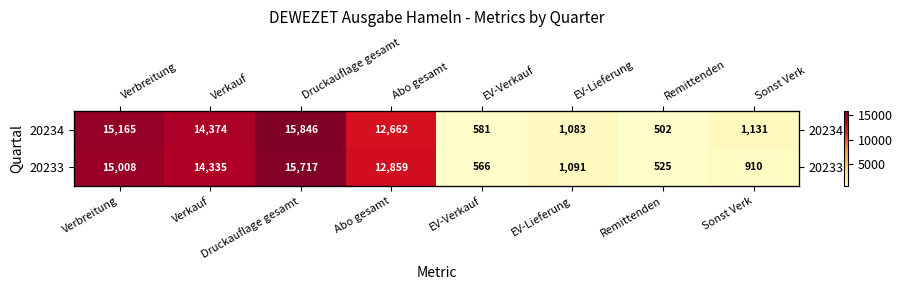

What is the total value across all series at Abo gesamt?

25521